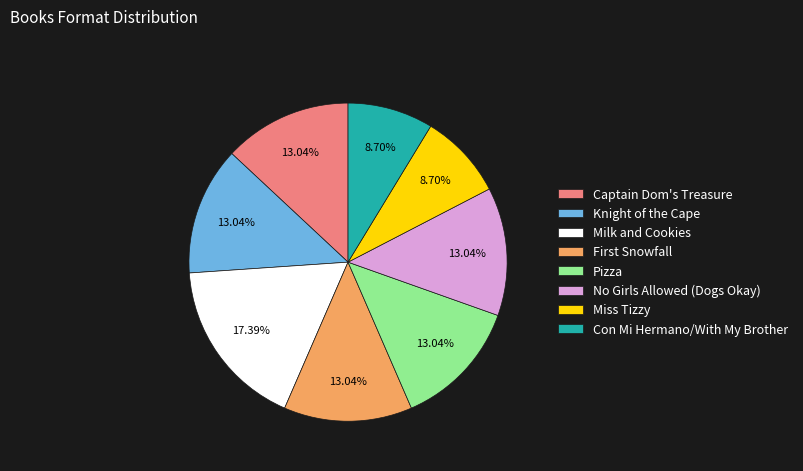

To the nearest percent, what portion does Miss Tizzy represent?

9%